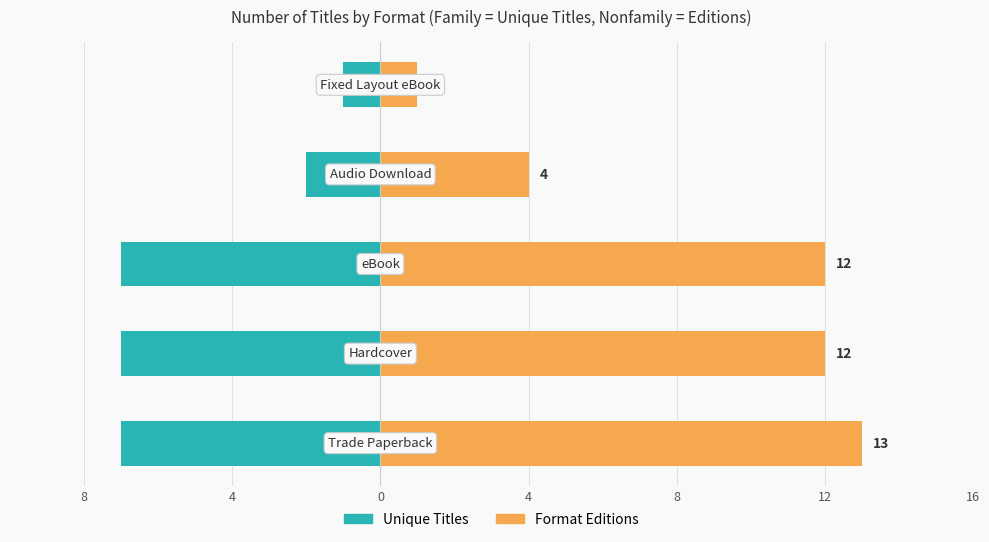

Reading right to left, list all the values displayed in this chart.

Unique Titles: 8=-1	4=-2	0=-7	4=-7	8=-7
Format Editions: 8=1	4=4	0=12	4=12	8=13